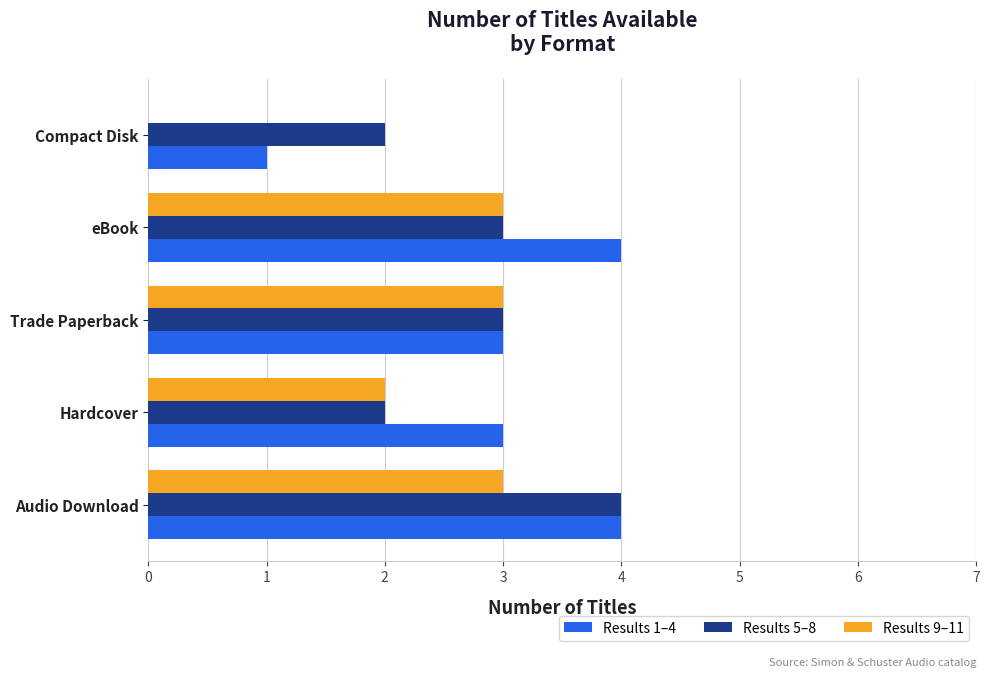

What is the sum of all Results 9–11 values?

11